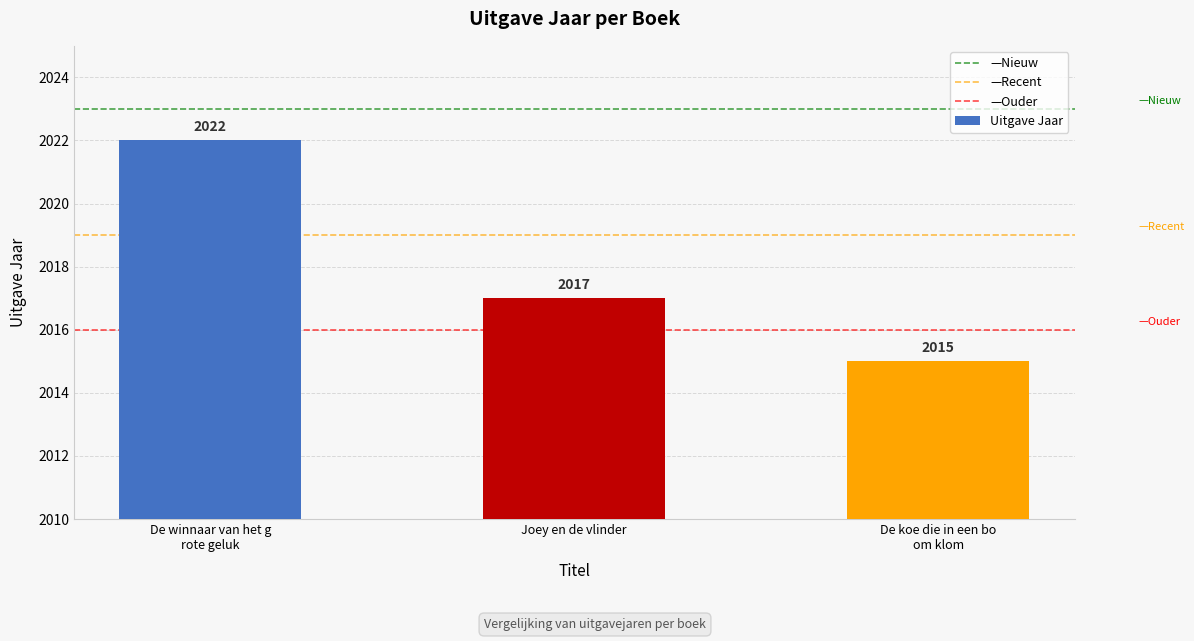

At which label is the value closest to 2018?

Joey en de vlinder